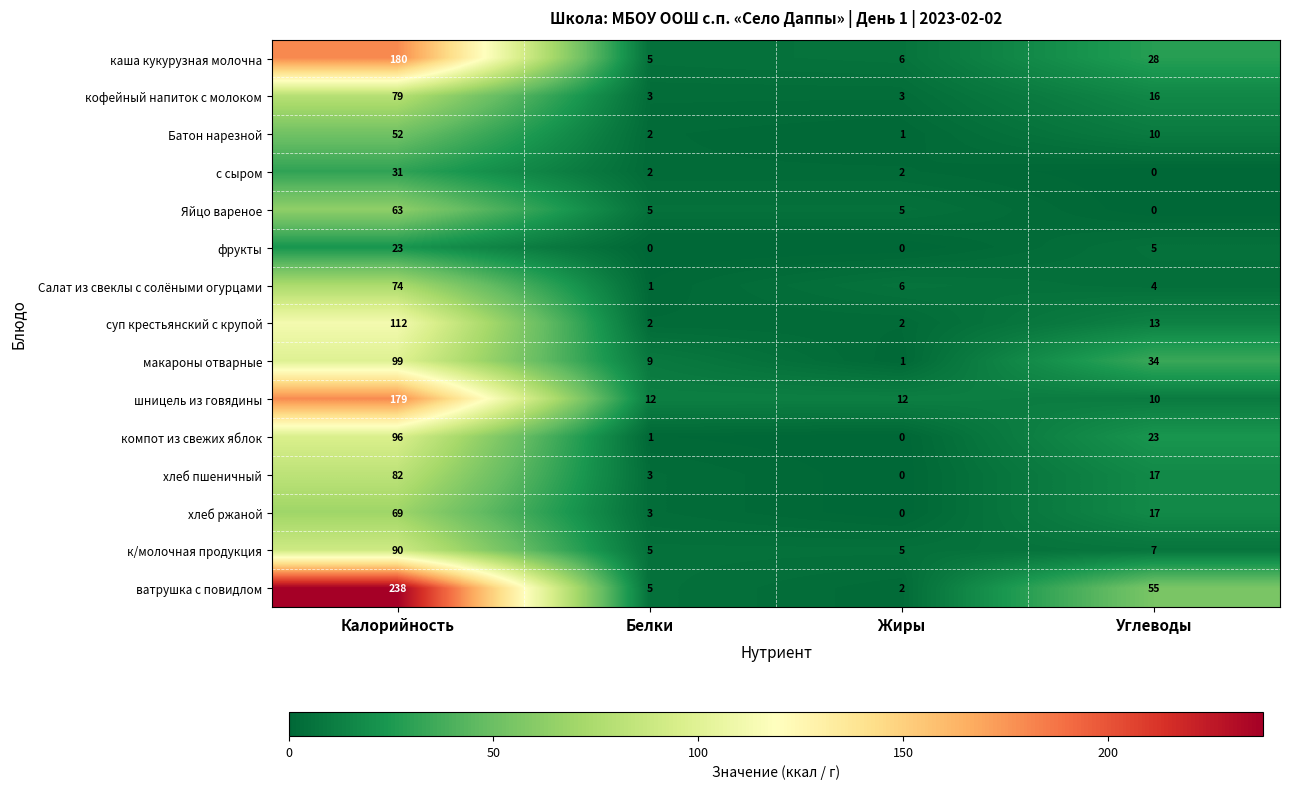

At Калорийность, list the series in order from smallest to largest.

фрукты, с сыром, Батон нарезной, Яйцо вареное, хлеб ржаной, Салат из свеклы с солёными огурцами, кофейный напиток с молоком, хлеб пшеничный, к/молочная продукция, компот из свежих яблок, макароны отварные, суп крестьянский с крупой, шницель из говядины, каша кукурузная молочна, ватрушка с повидлом